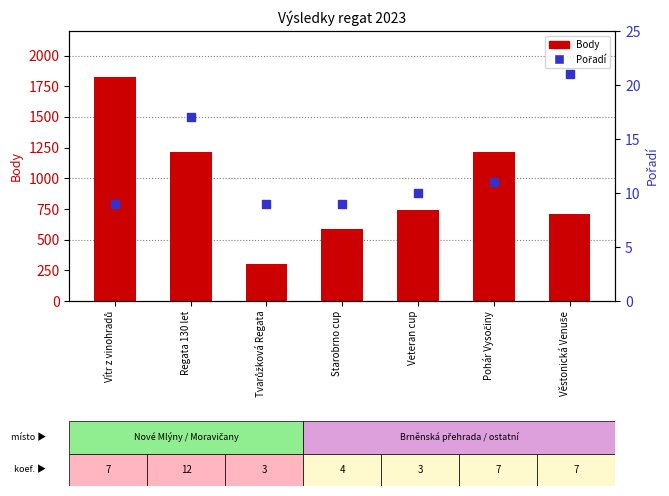

Which series contains the highest Y value?

Body